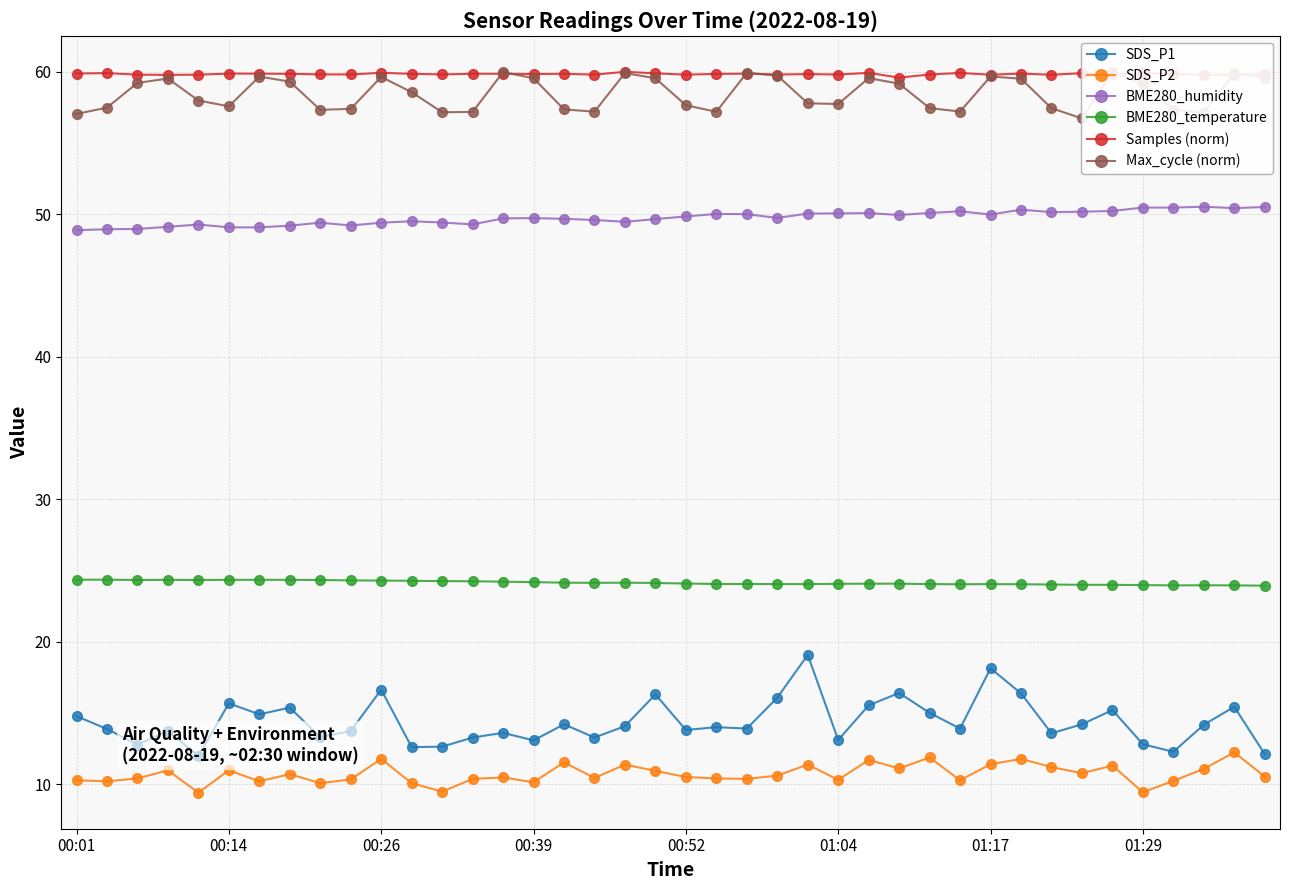

True or false: SDS_P2 and BME280_temperature cross at least once.

False